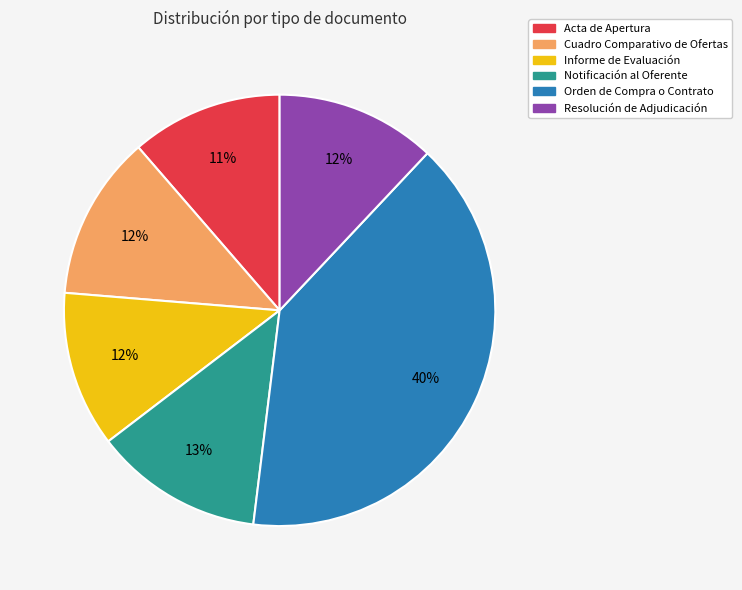

Do Notificación al Oferente and Resolución de Adjudicación together represent more than half of the pie?

No